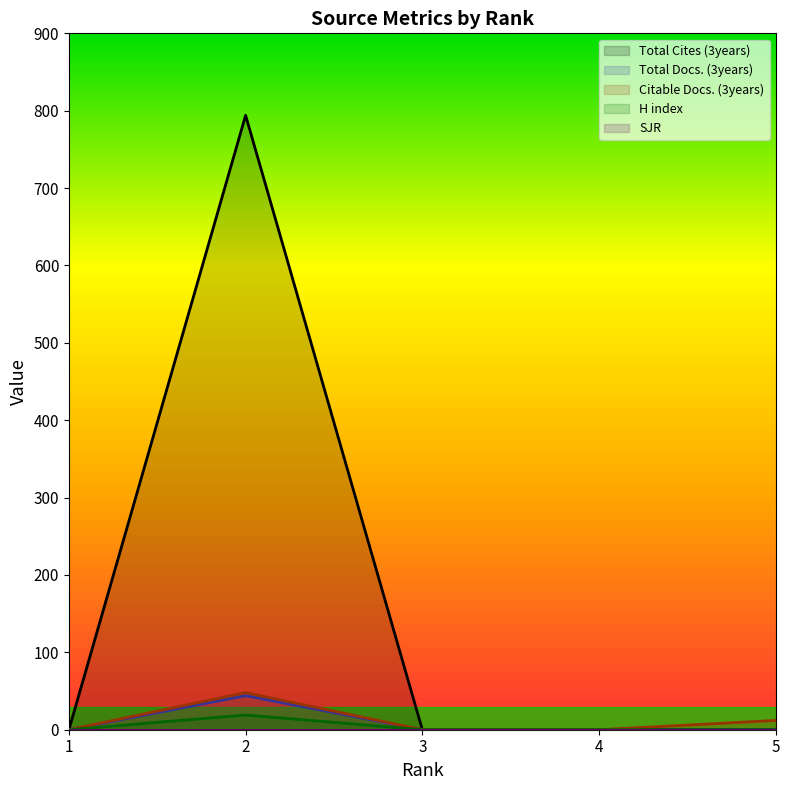

Which series changed the most between 2 and 5?

Total Cites (3years)